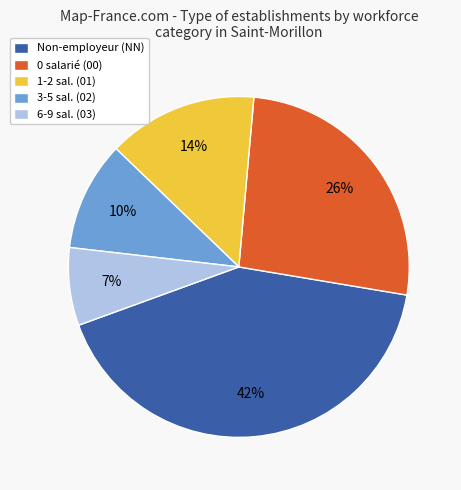

Rank the categories by value from lowest to highest.

6-9 sal. (03), 3-5 sal. (02), 1-2 sal. (01), 0 salarié (00), Non-employeur (NN)